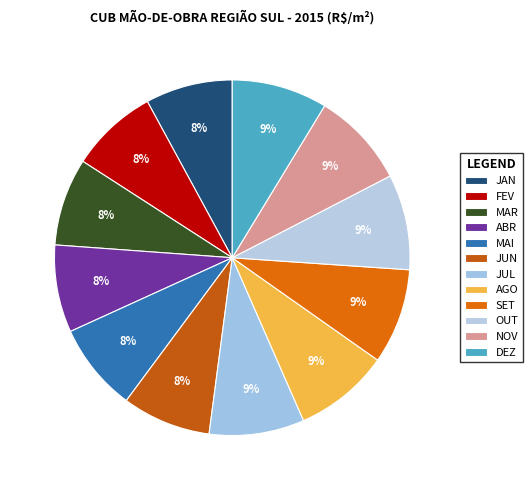

Between ABR and JUL, which is larger?

JUL